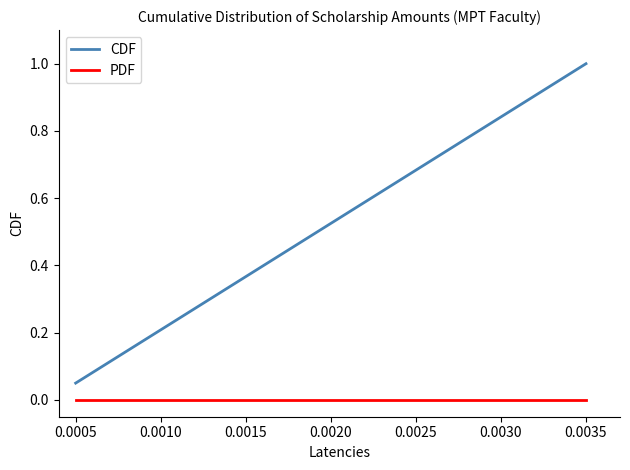

Rank the series by their average value, from highest to lowest.

CDF, PDF